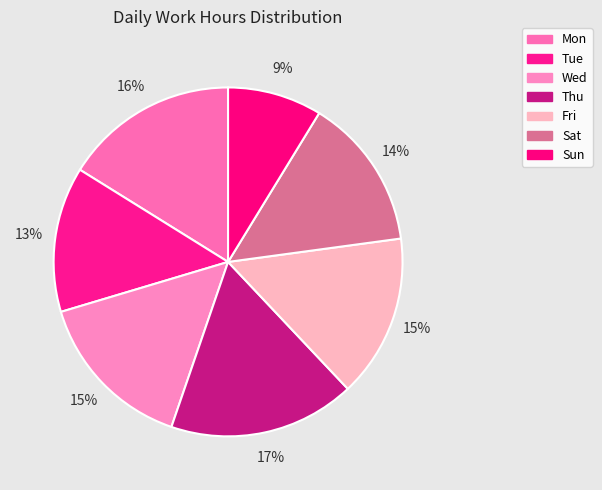

Which category has the biggest portion of the pie?

Thu